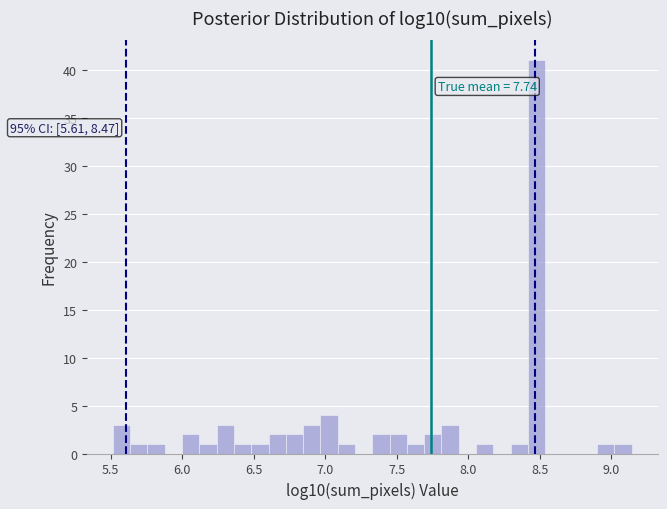

Around what value on the x-axis is the tallest bar? Give the approximate position of its centre, as read against the axis.

8.50